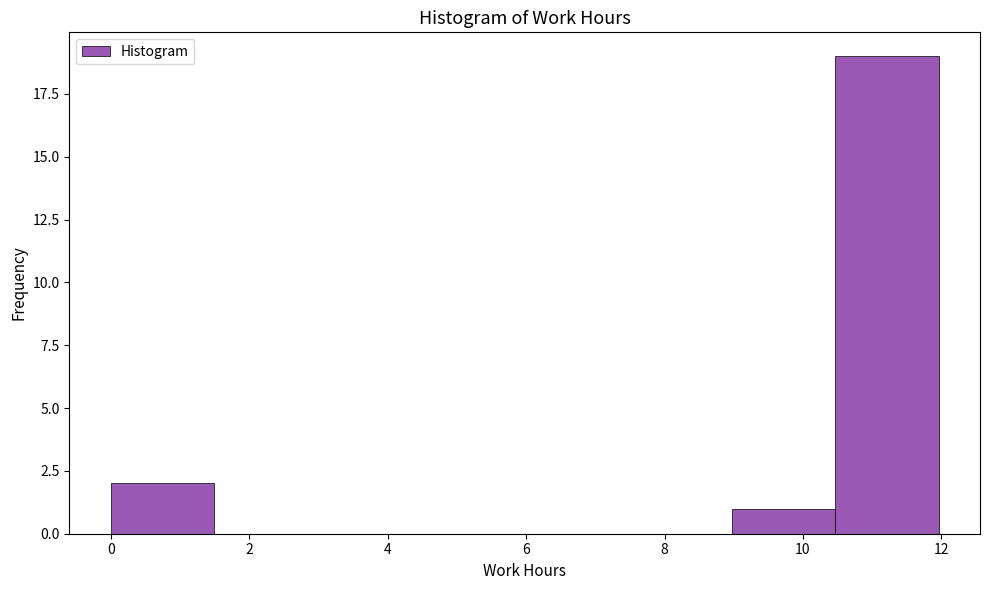

How tall is the bar that spans 9.0 to 10.4 on the x-axis? Neither the bar edges nor the heights are printed on the chart, so give them approximately, as read against the axes.

1